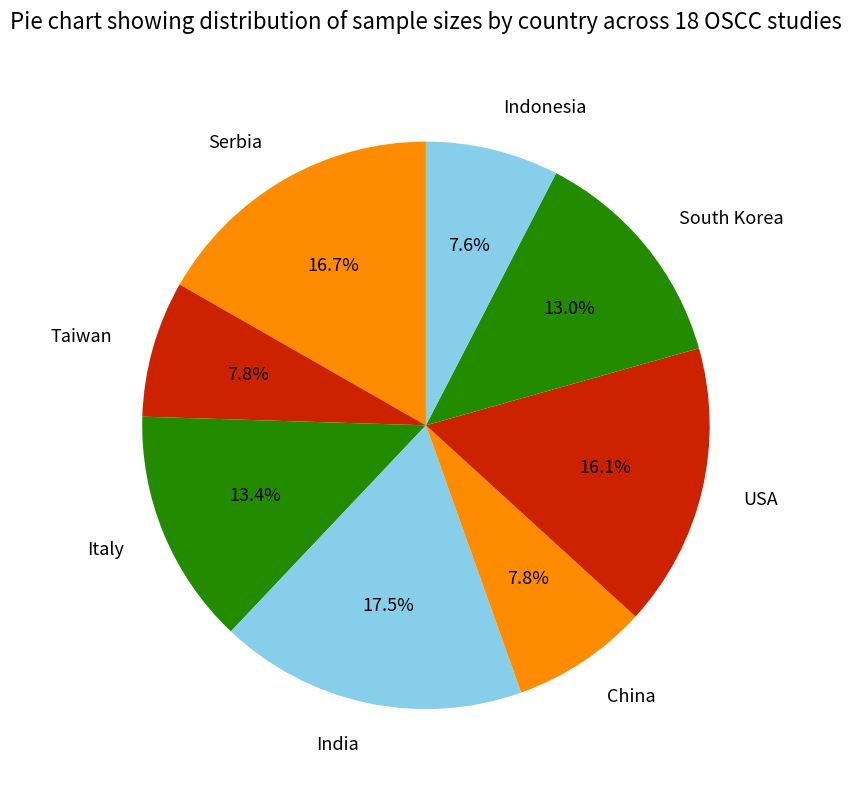

Is it true that Indonesia is 1% of the pie?

False